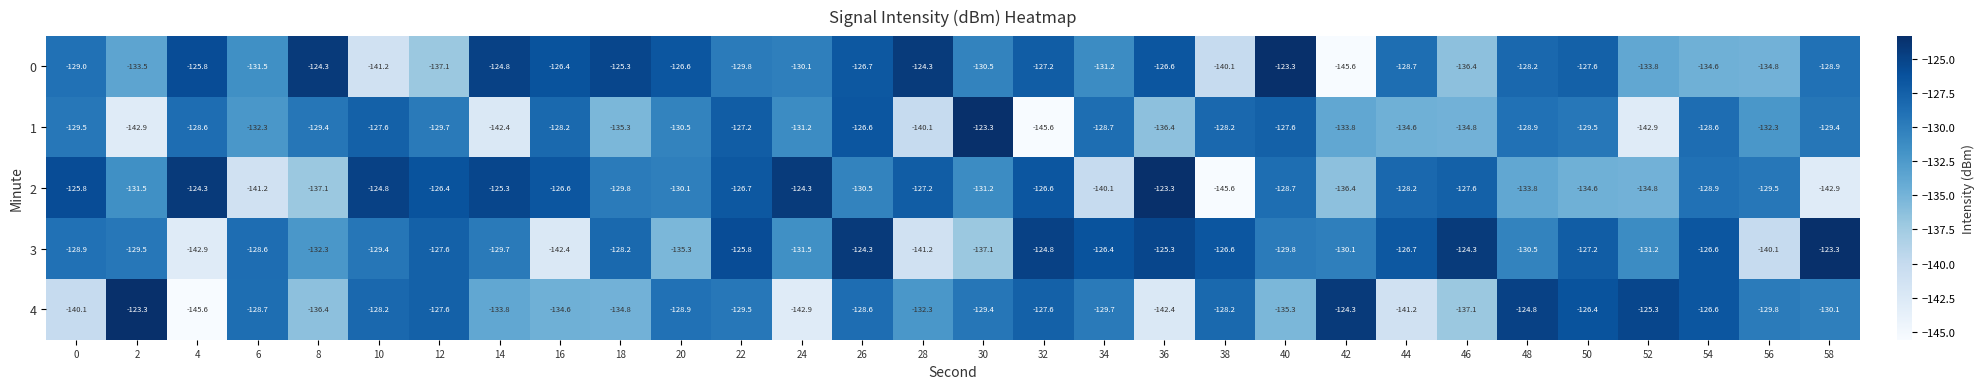

What is the minimum value shown in the chart?

-145.6